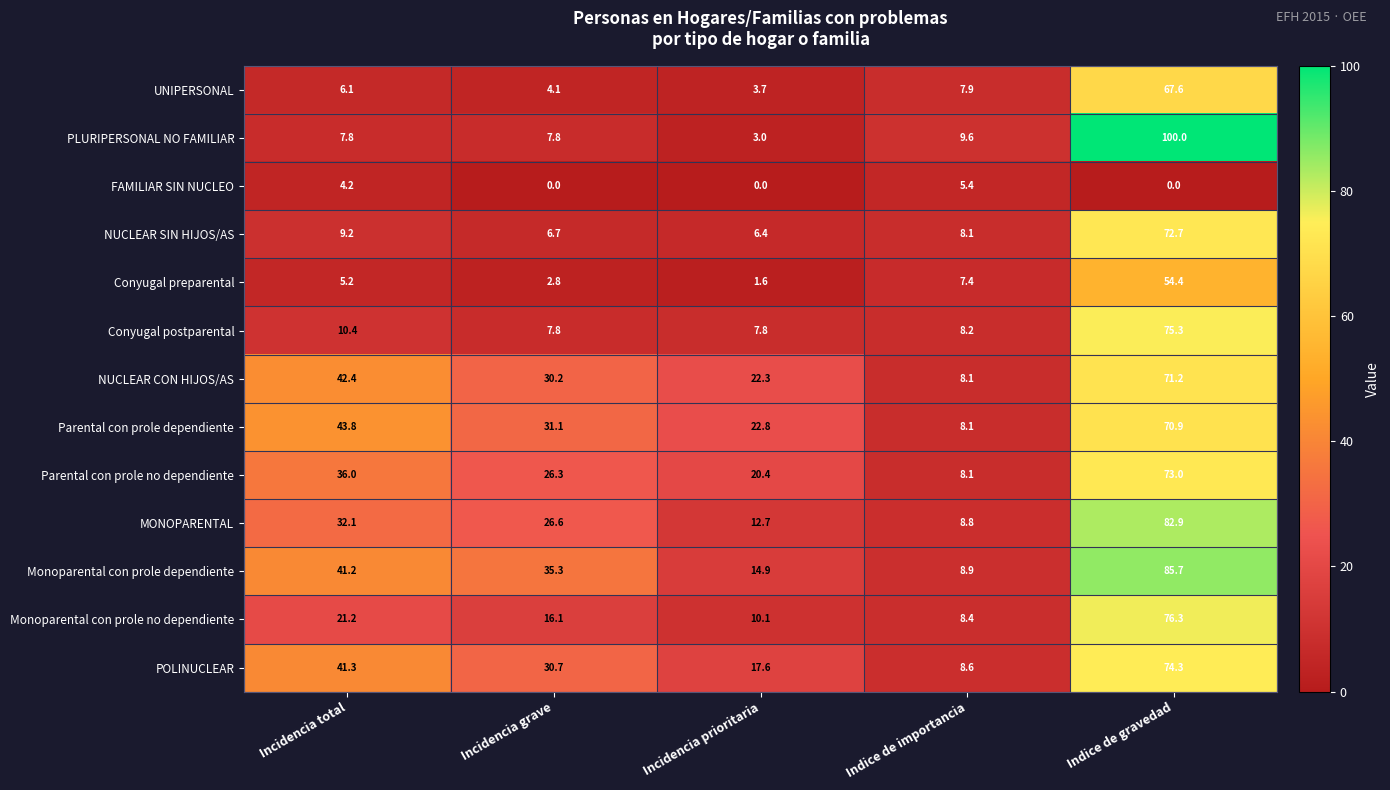

List the series in order of their peak value, highest first.

PLURIPERSONAL NO FAMILIAR, Monoparental con prole dependiente, MONOPARENTAL, Monoparental con prole no dependiente, Conyugal postparental, POLINUCLEAR, Parental con prole no dependiente, NUCLEAR SIN HIJOS/AS, NUCLEAR CON HIJOS/AS, Parental con prole dependiente, UNIPERSONAL, Conyugal preparental, FAMILIAR SIN NUCLEO